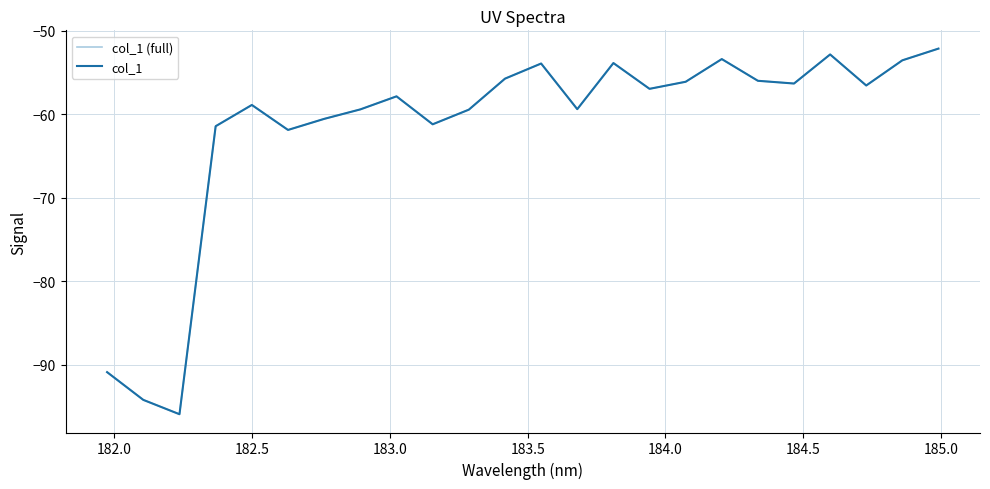

Rank the series by their maximum value, from highest to lowest.

col_1 (full), col_1